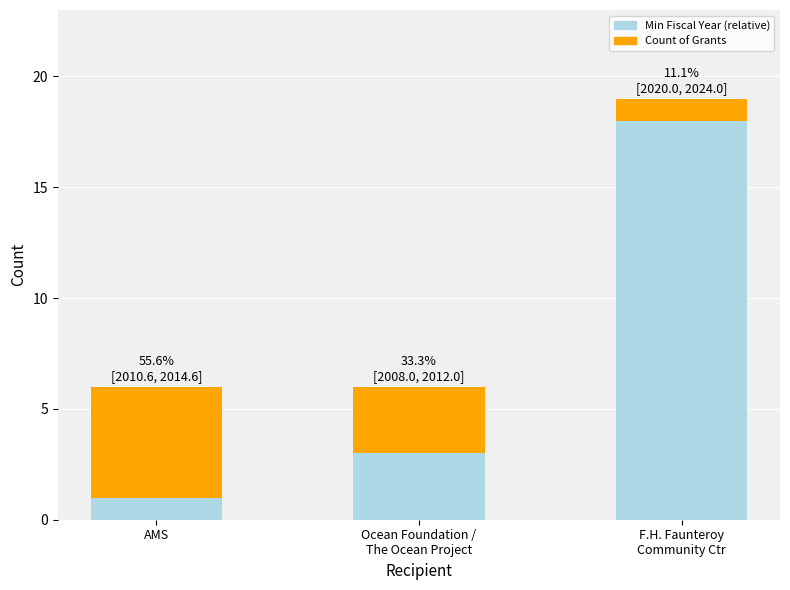

What is the highest value of the Min Fiscal Year (relative) series?

18